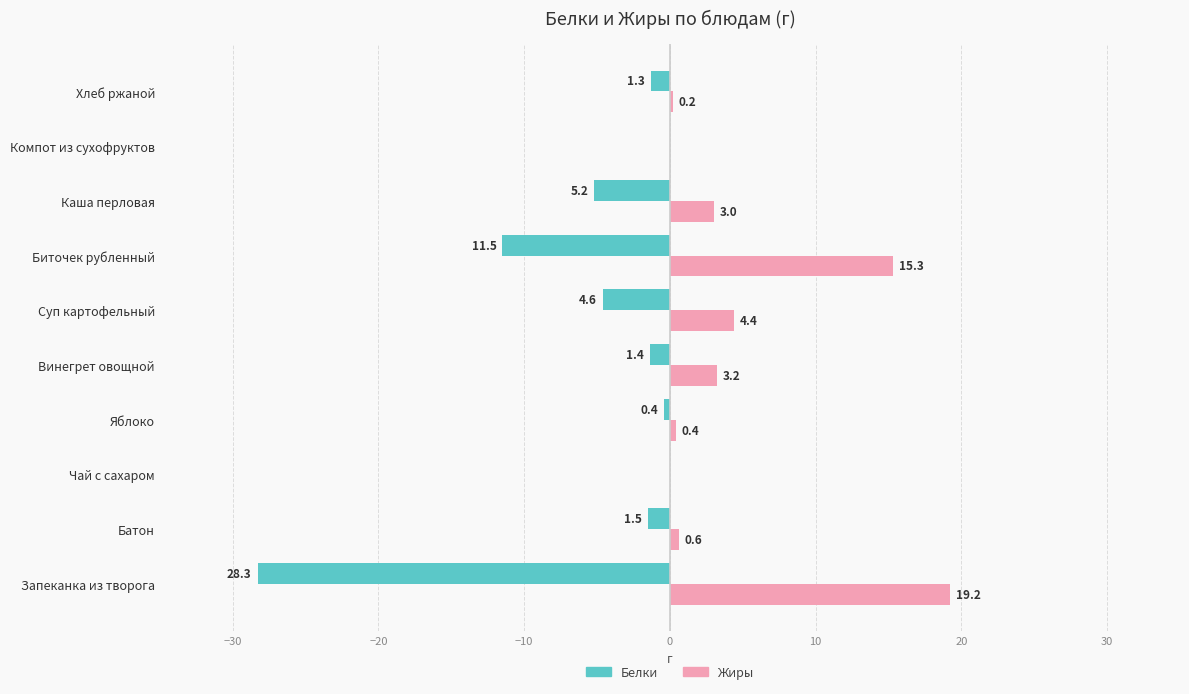

Is it true that Белки equals 8.9 at Компот из сухофруктов?

False